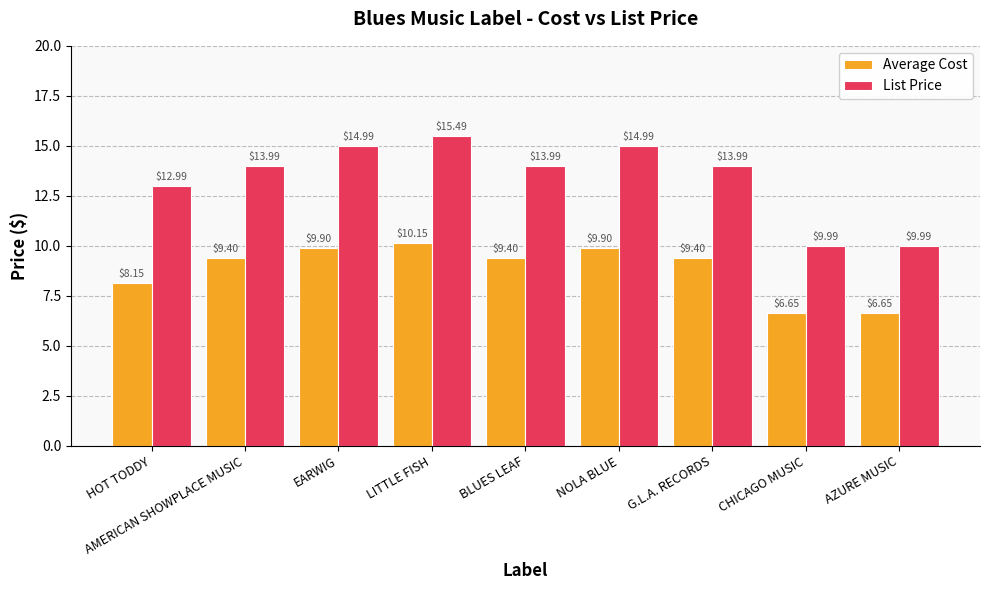

At which category is the sum across all series the highest?

LITTLE FISH